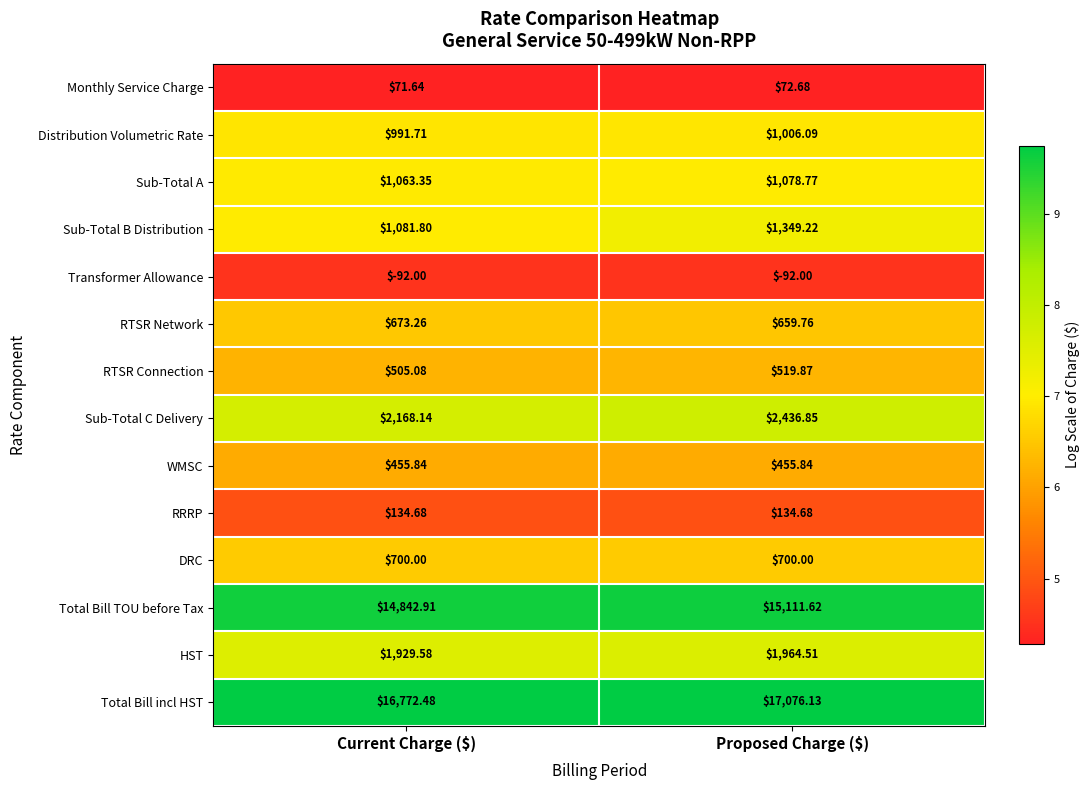

At how many categories does at least one series exceed 5?

2